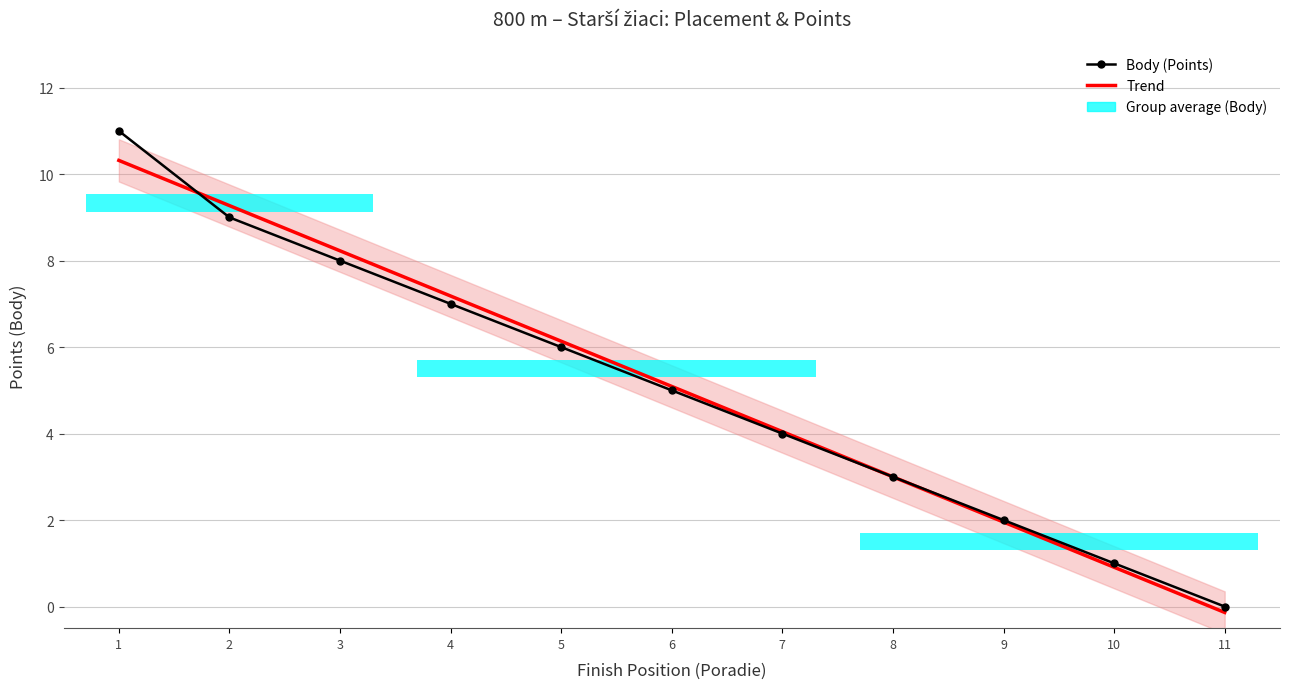

List the labels in order of Body (Points) value, smallest first.

11, 10, 9, 8, 7, 6, 5, 4, 3, 2, 1